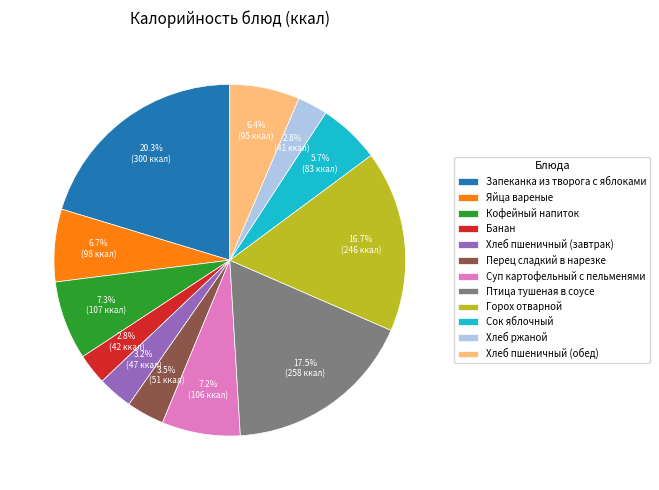

Is there any slice that represents more than half of the pie?

No